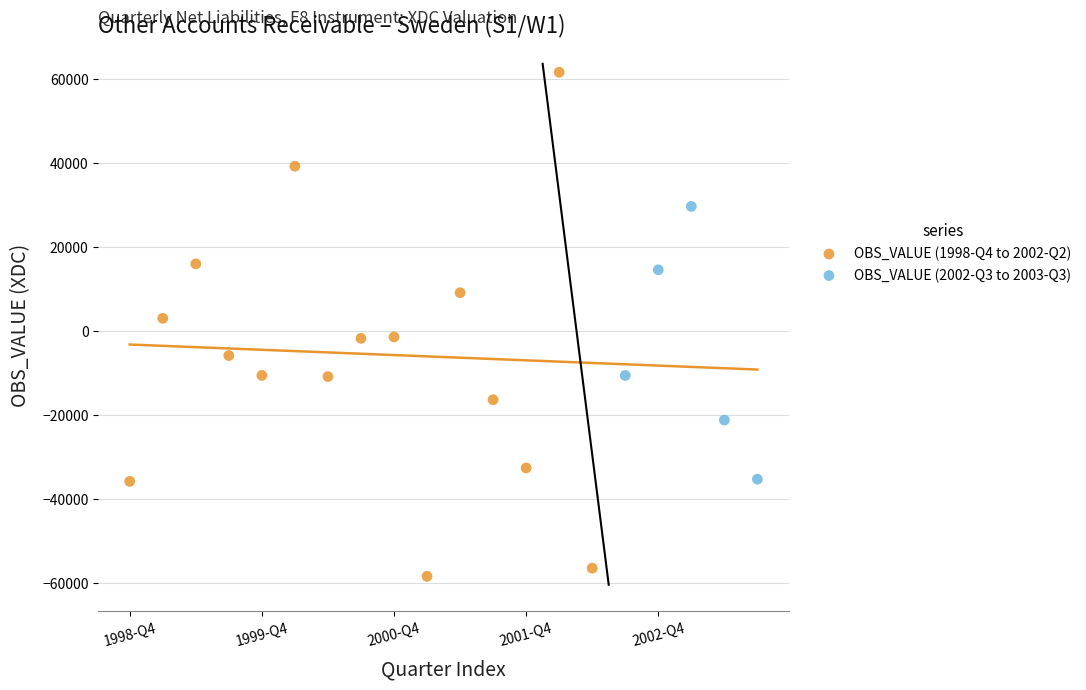

What are all the series names shown in the legend?

OBS_VALUE (1998-Q4 to 2002-Q2), OBS_VALUE (2002-Q3 to 2003-Q3)